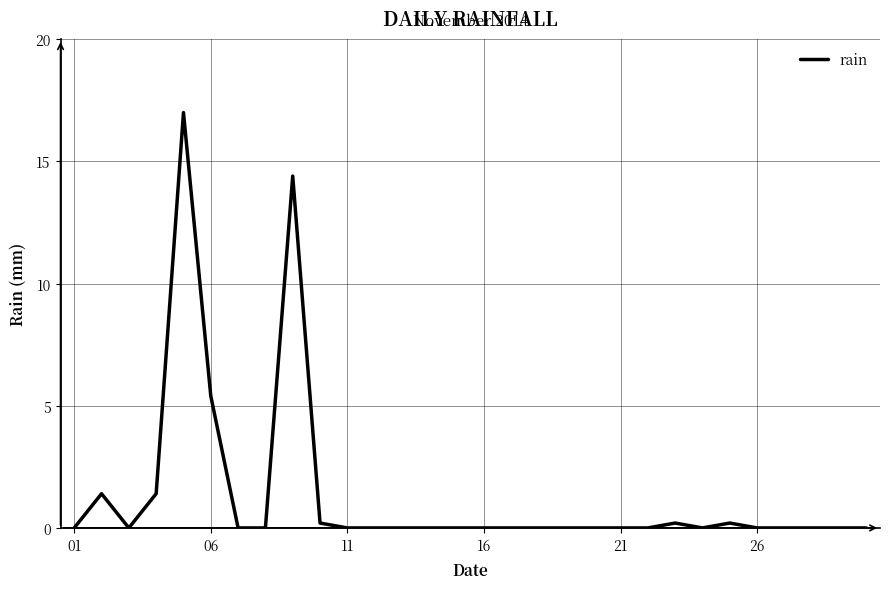

How many lines are shown in the chart?

1